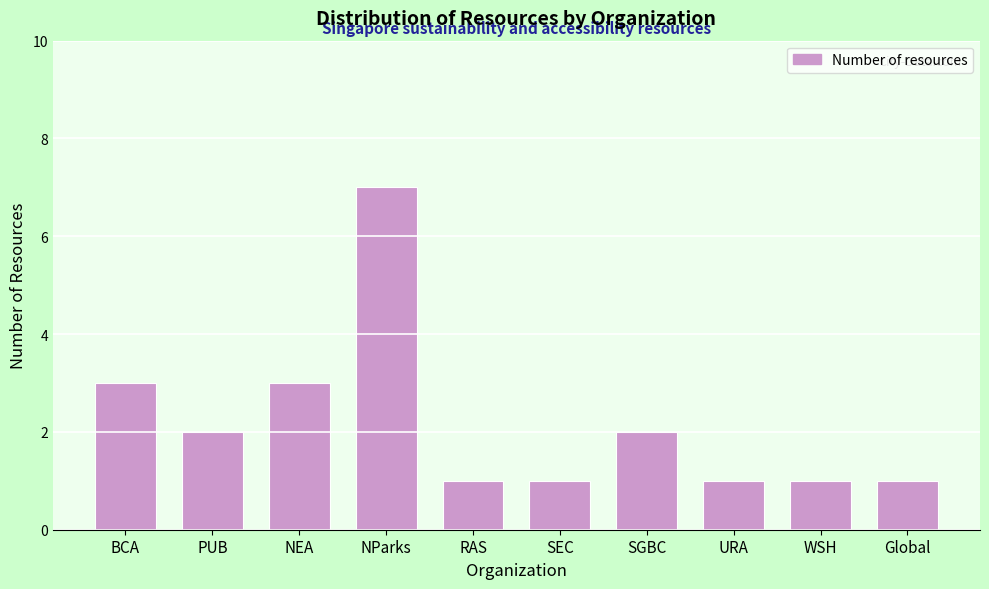

Reading left to right, transcribe all the data shown in this chart.

3	2	3	7	1	1	2	1	1	1